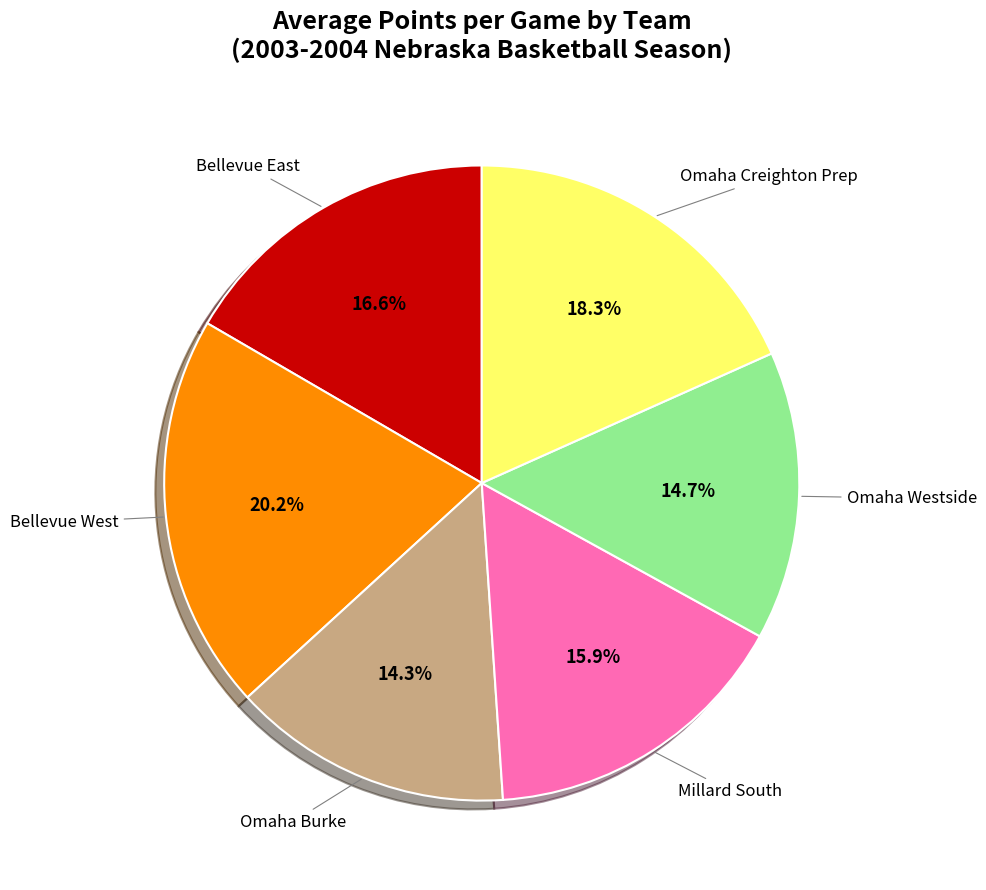

Is there any slice that represents more than half of the pie?

No